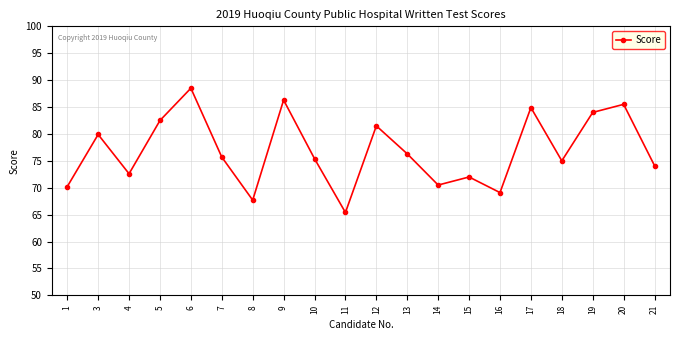

What is the change in value from 1 to 15?

+1.8